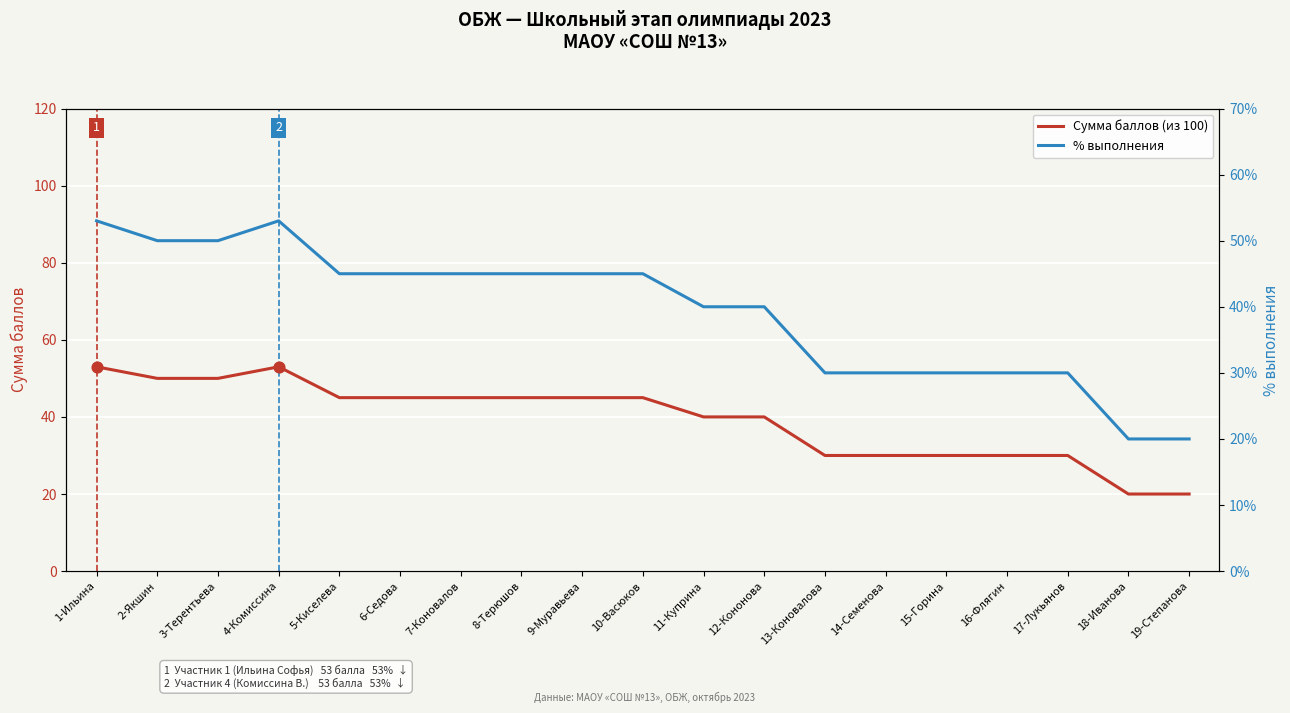

Which series contains the highest Y value?

Сумма баллов (из 100)